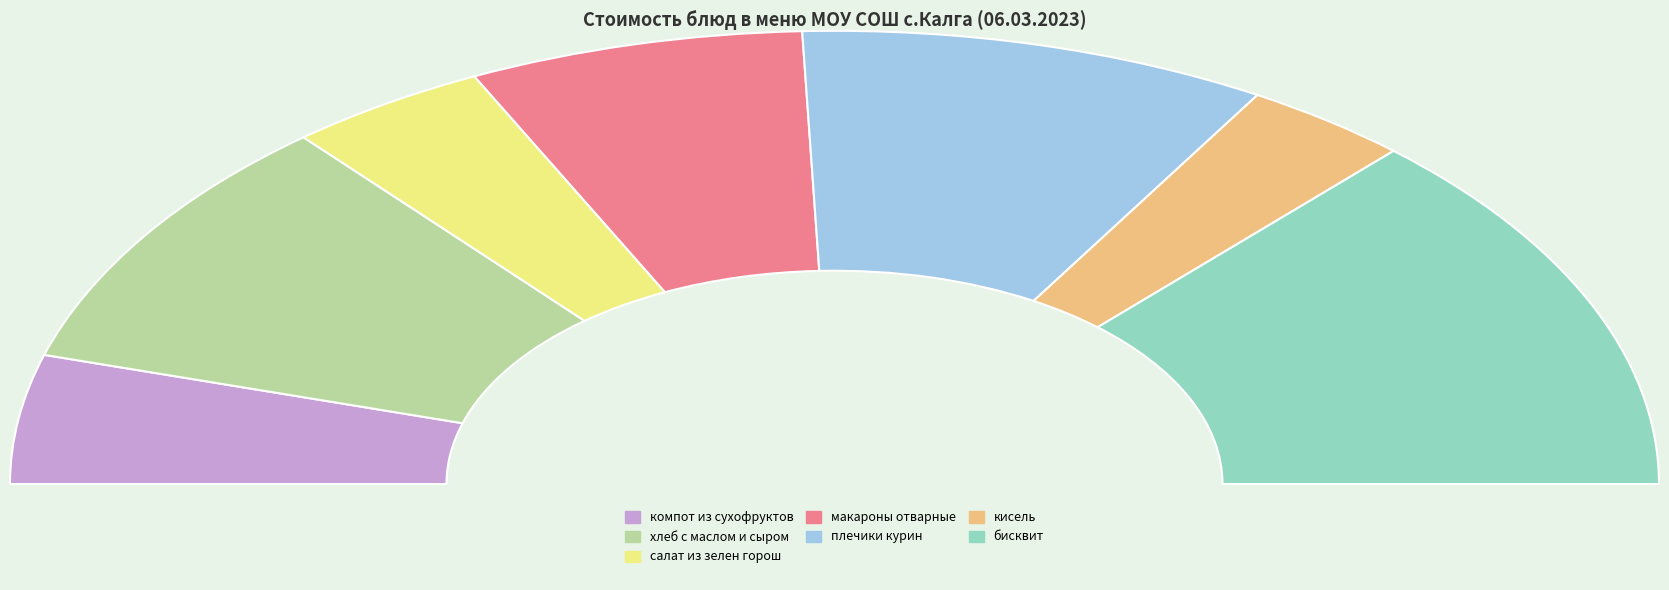

Between макароны отварные and плечики курин, which is larger?

плечики курин